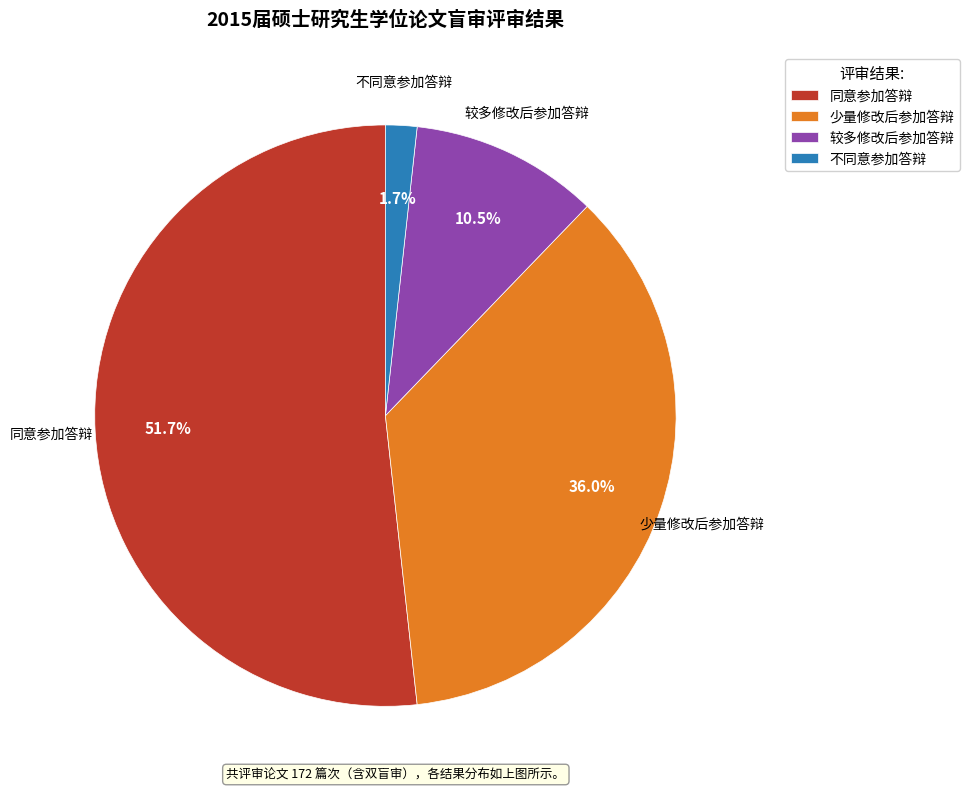

How many segments does this pie chart have?

4